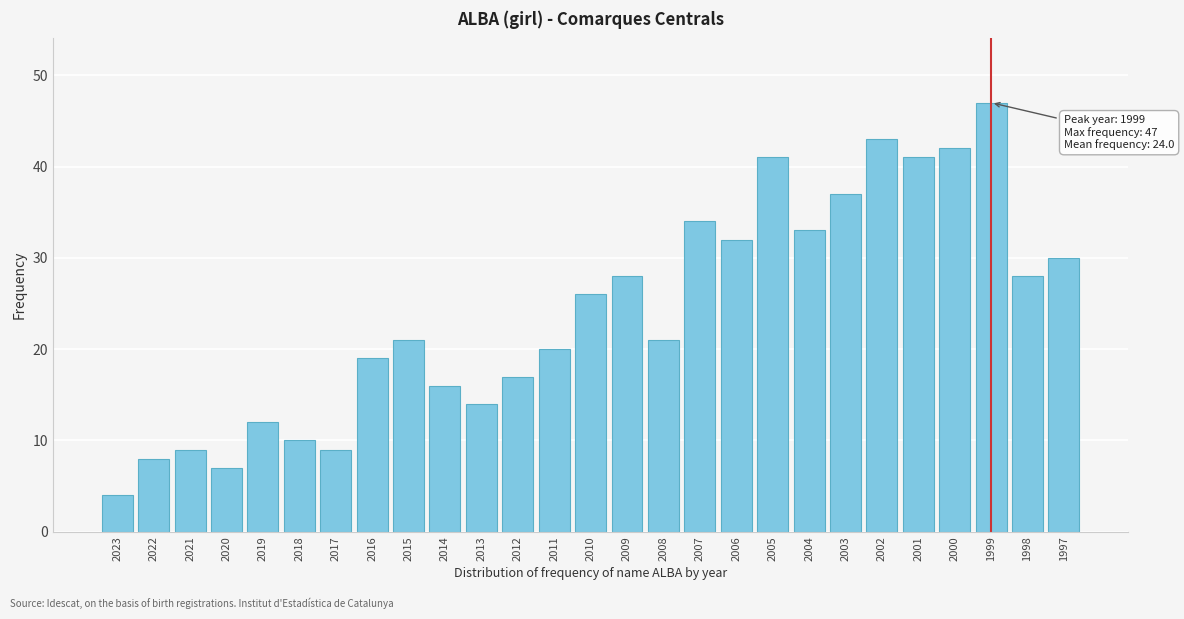

Reading right to left, extract all data points from this chart.

1997=30	1998=28	1999=47	2000=42	2001=41	2002=43	2003=37	2004=33	2005=41	2006=32	2007=34	2008=21	2009=28	2010=26	2011=20	2012=17	2013=14	2014=16	2015=21	2016=19	2017=9	2018=10	2019=12	2020=7	2021=9	2022=8	2023=4